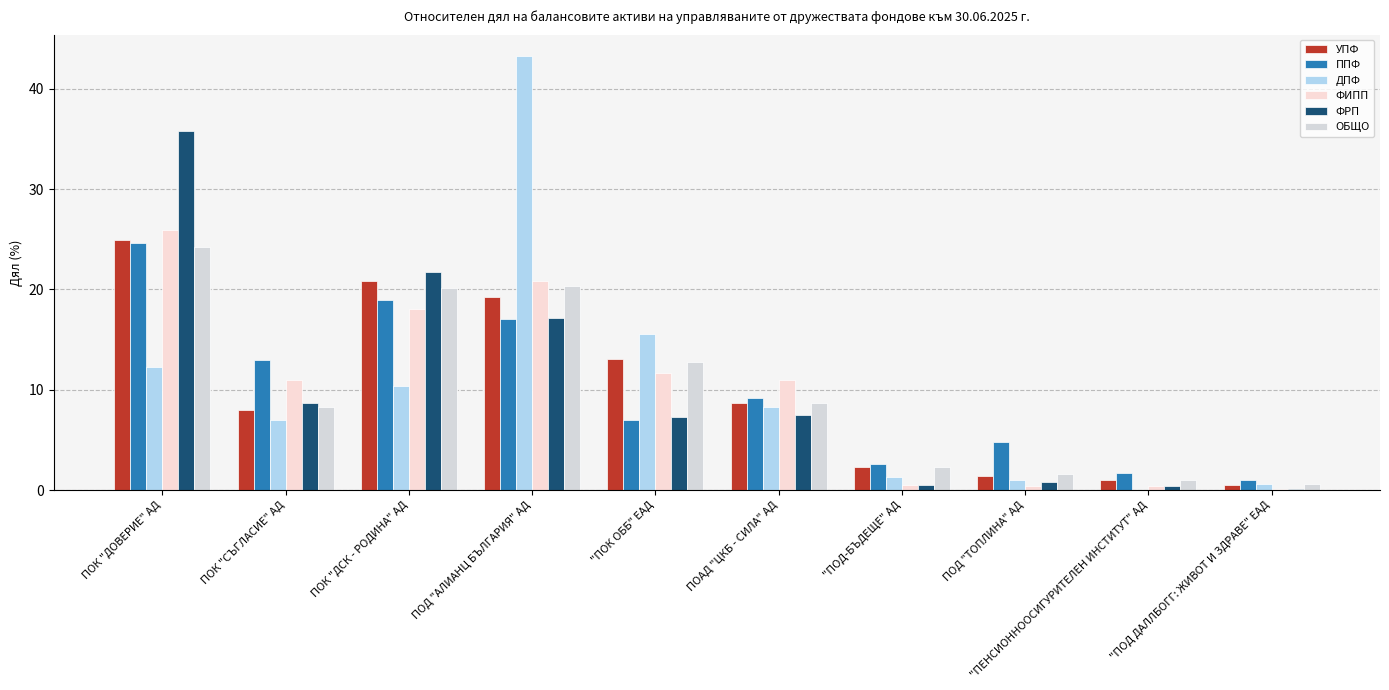

How many series are shown in this chart?

6